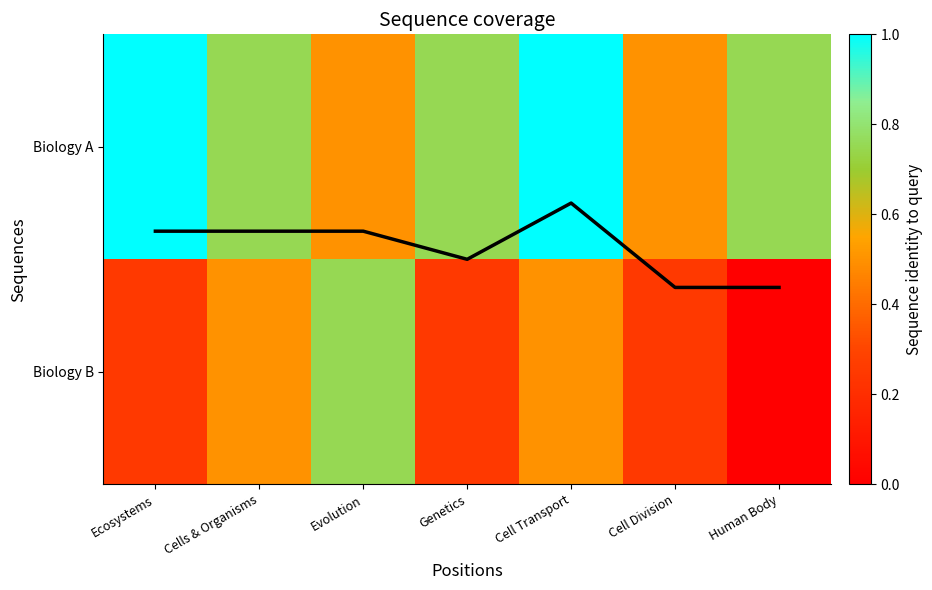

Which category has the lowest value across all series?

Human Body